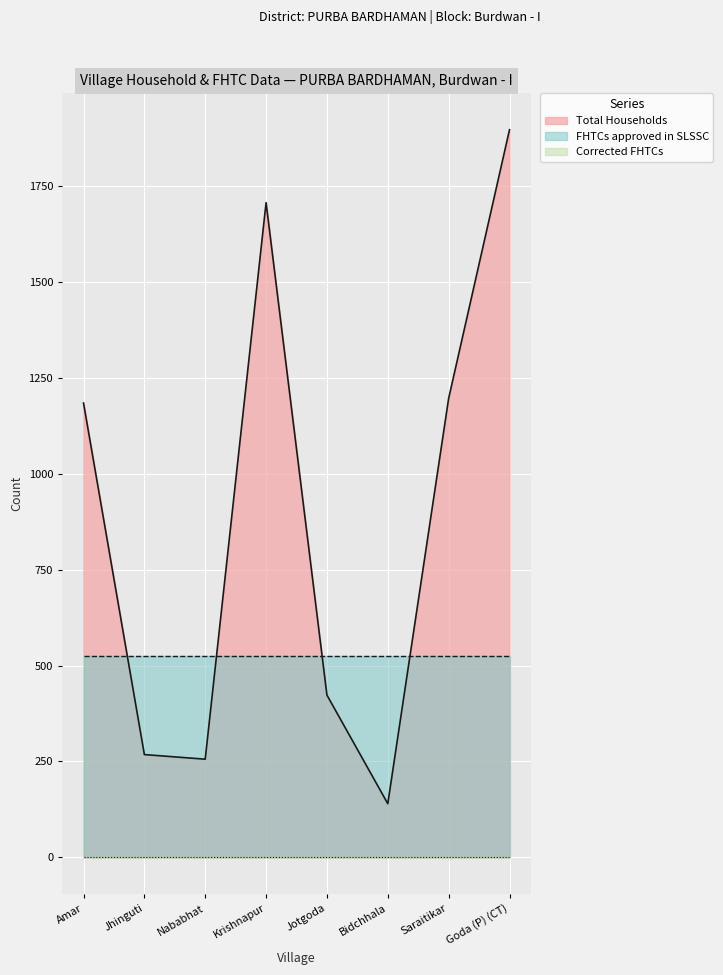

Reading left to right, what are all the values shown in this chart?

Total Households: Amar=1184	Jhinguti=268	Nababhat=256	Krishnapur=1706	Jotgoda=423	Bidchhala=140	Saraitikar=1196	Goda (P) (CT)=1896
FHTCs approved in SLSSC: Amar=524	Jhinguti=524	Nababhat=524	Krishnapur=524	Jotgoda=524	Bidchhala=524	Saraitikar=524	Goda (P) (CT)=524
Corrected FHTCs: Amar=0	Jhinguti=0	Nababhat=0	Krishnapur=0	Jotgoda=0	Bidchhala=0	Saraitikar=0	Goda (P) (CT)=0